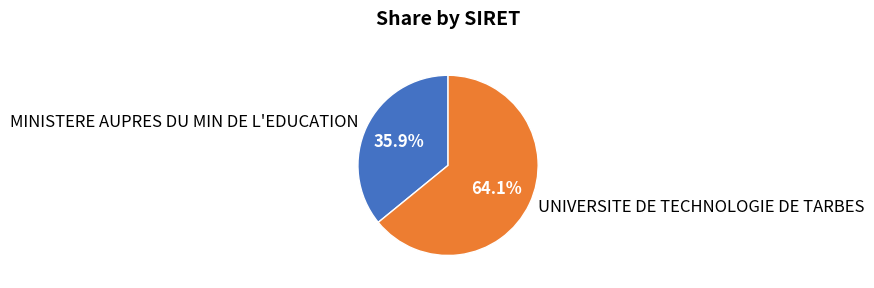

Which category has the biggest portion of the pie?

UNIVERSITE DE TECHNOLOGIE DE TARBES